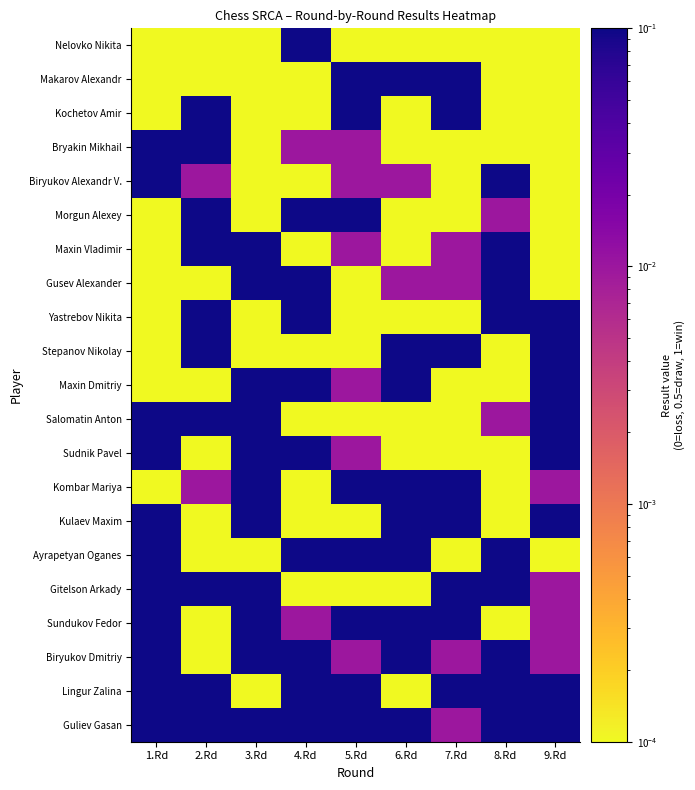

At how many categories does at least one series exceed 0?

9